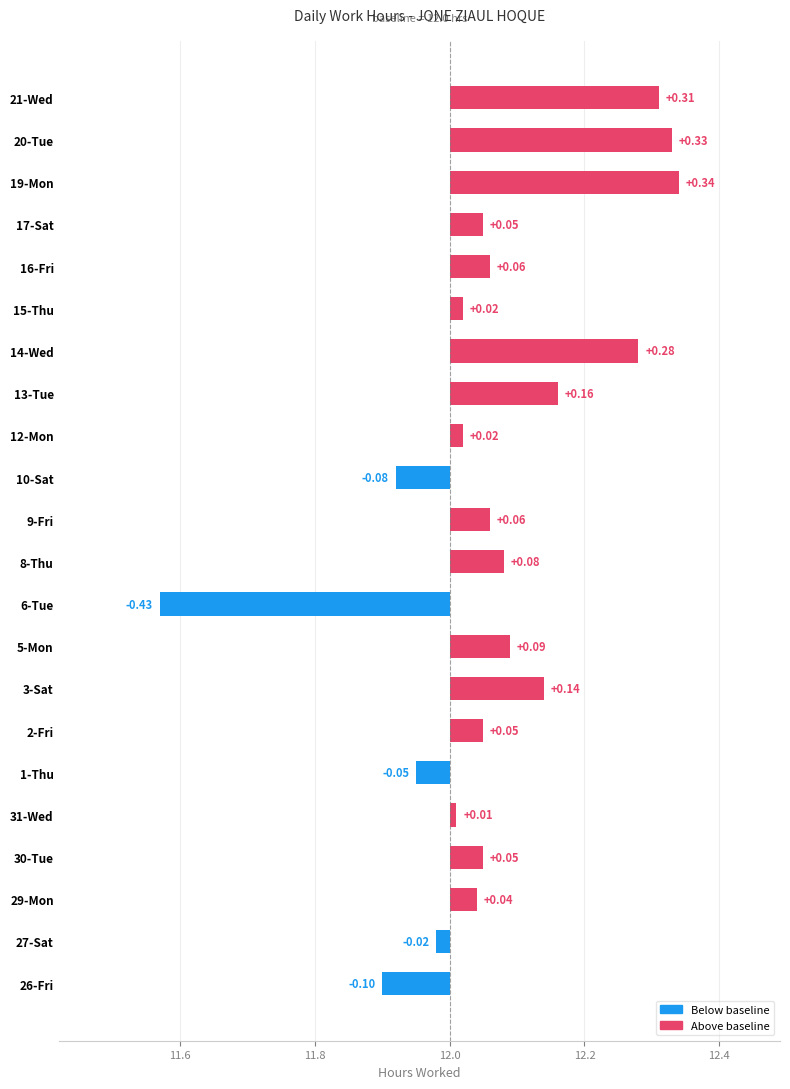

True or false: the data shows 0.1 at 29-Mon.

False